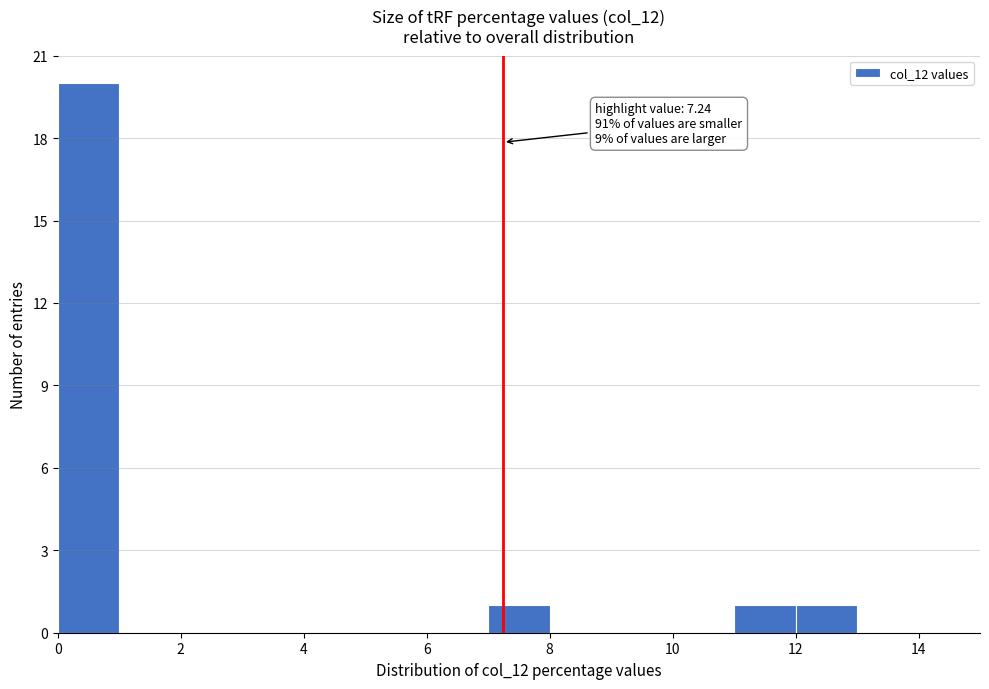

Over which range of the x-axis is the bar tallest?

0 to 1